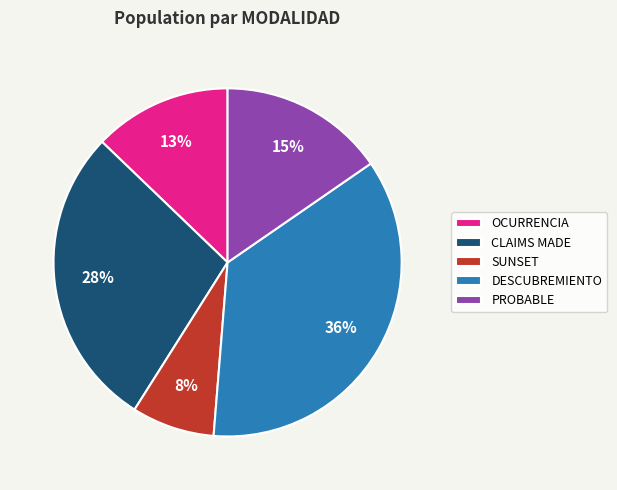

Count the number of slices in the pie.

5